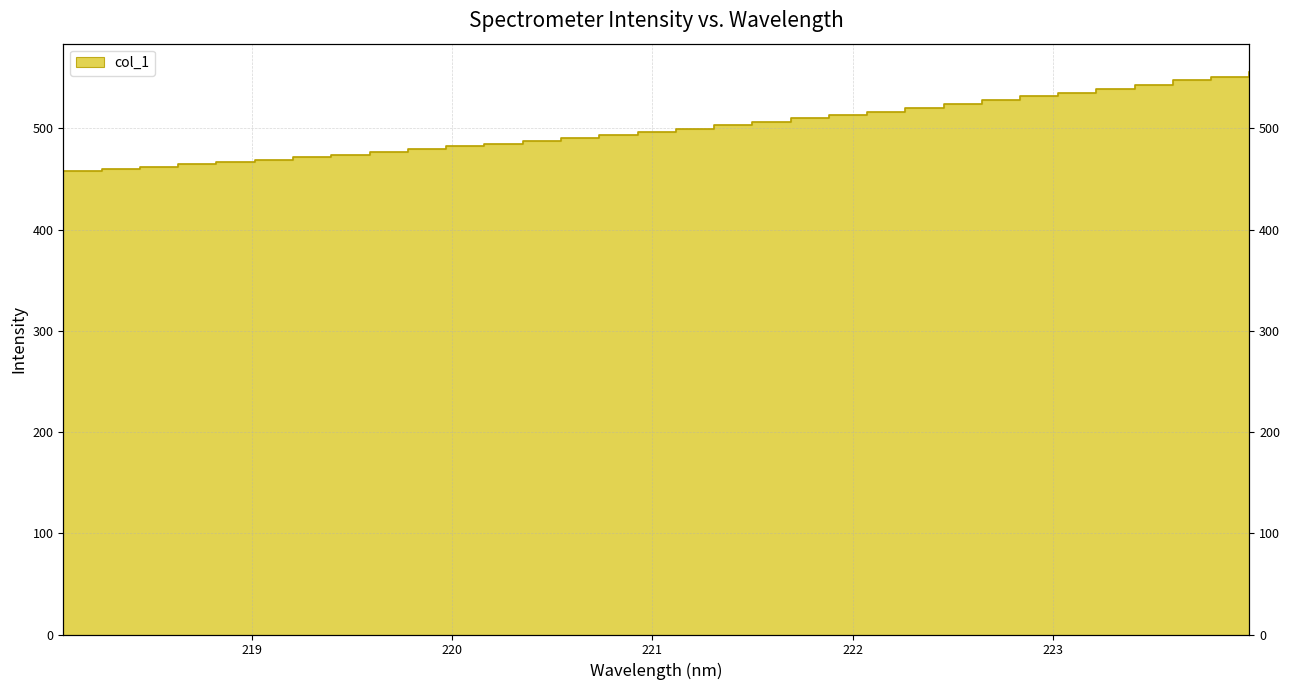

What is the greatest value displayed?

556.0